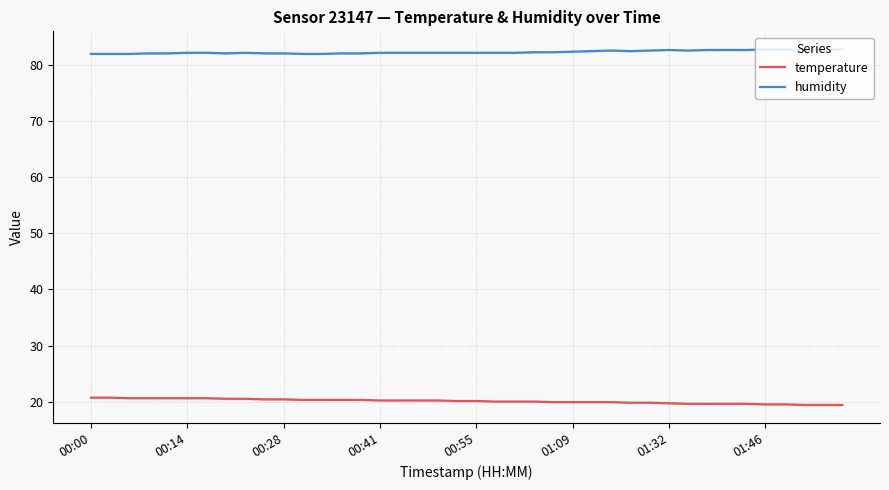

What is the highest value of the temperature series?

20.7